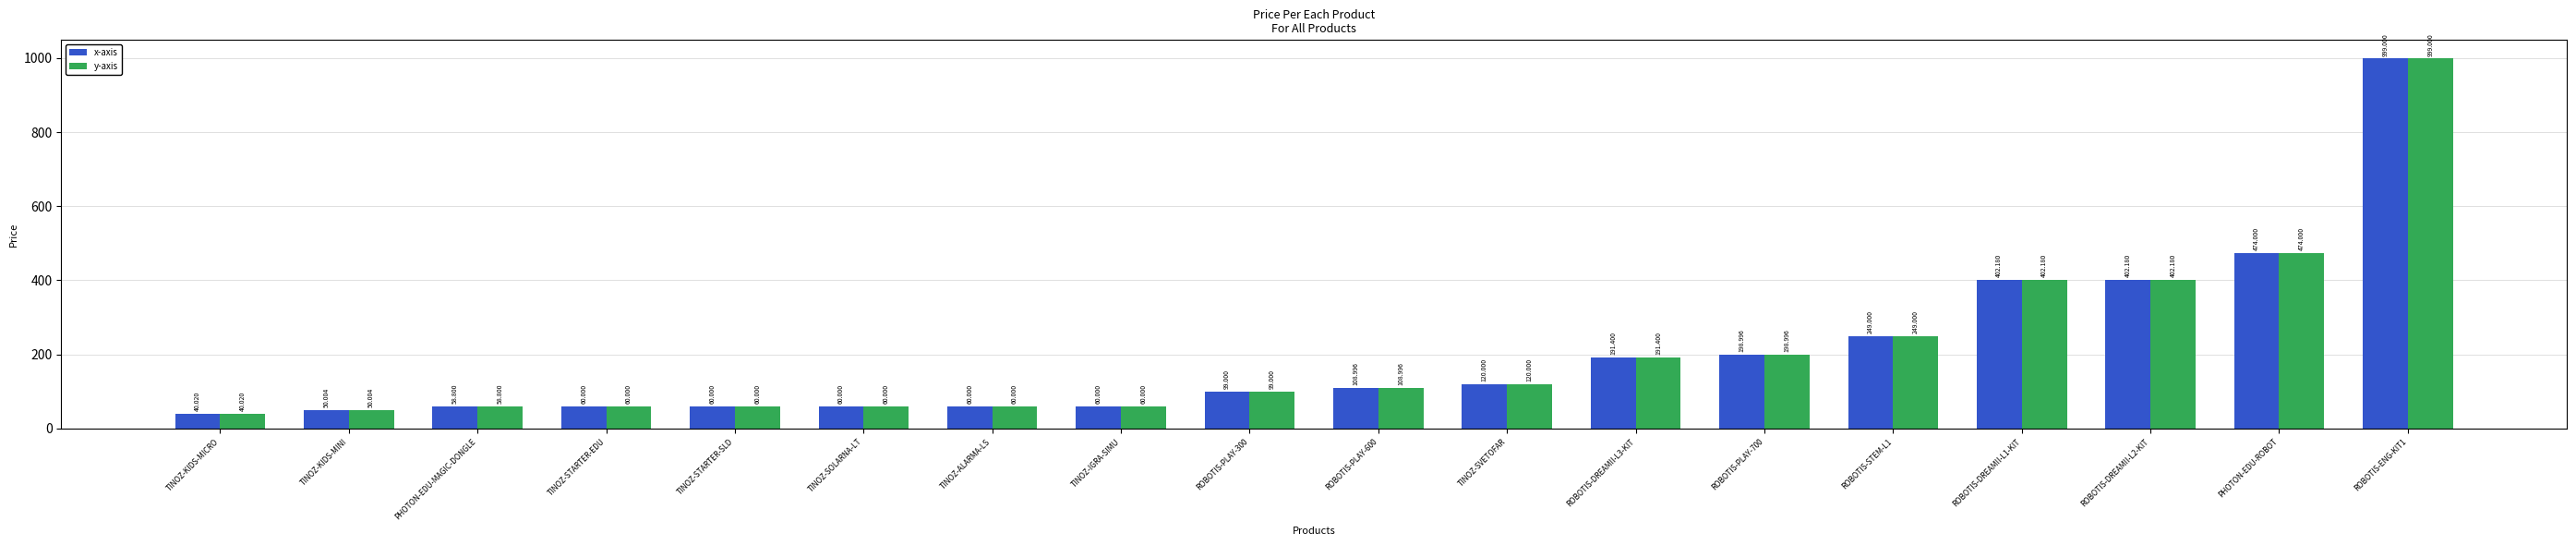

Is it true that x-axis equals 98.4 at TINOZ-ALARMA-LS?

False